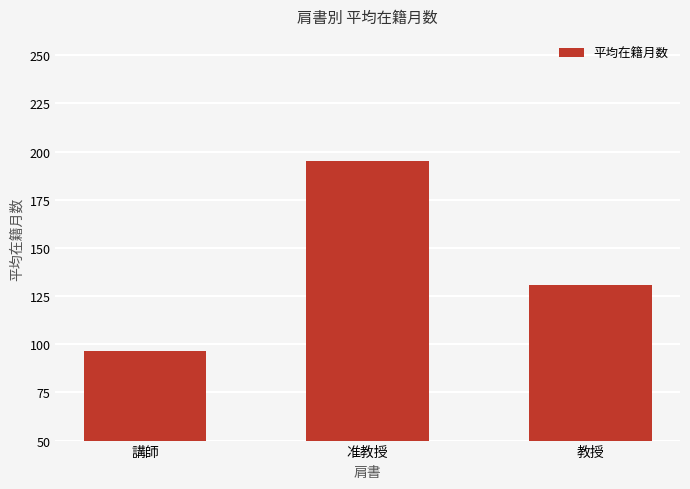

What is the minimum value shown in the chart?

96.3